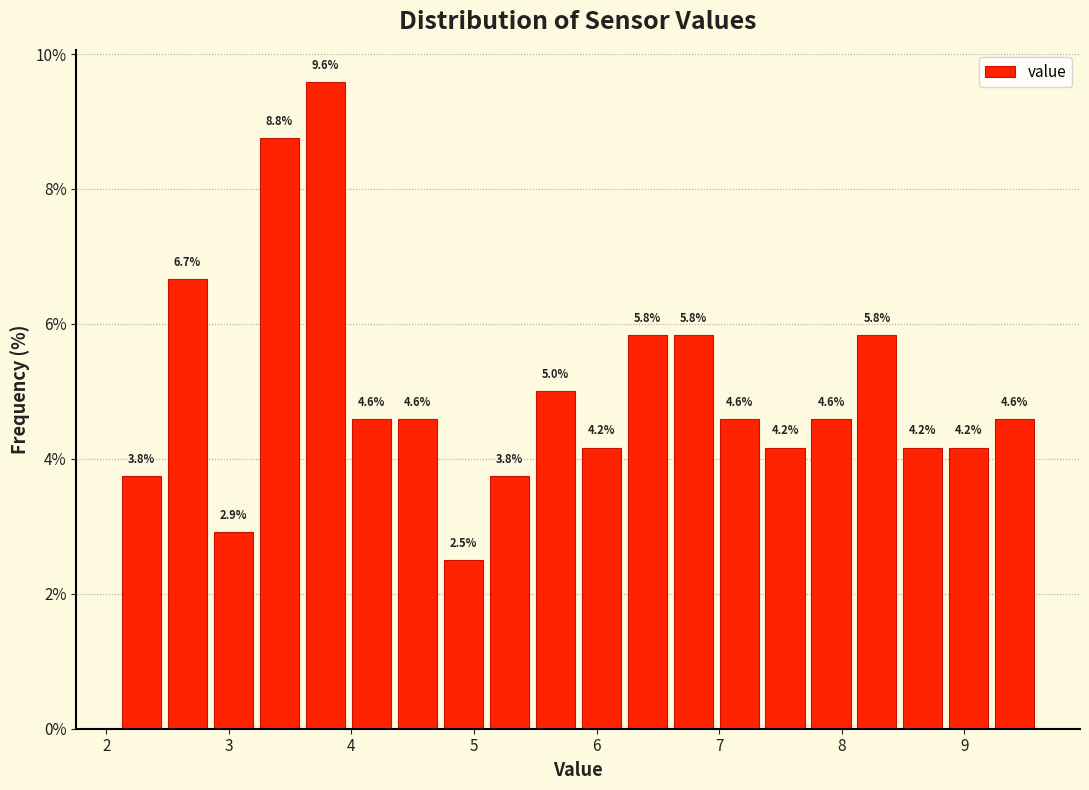

Read against the x-axis, roughly where is the centre of the tallest bar?

3.8